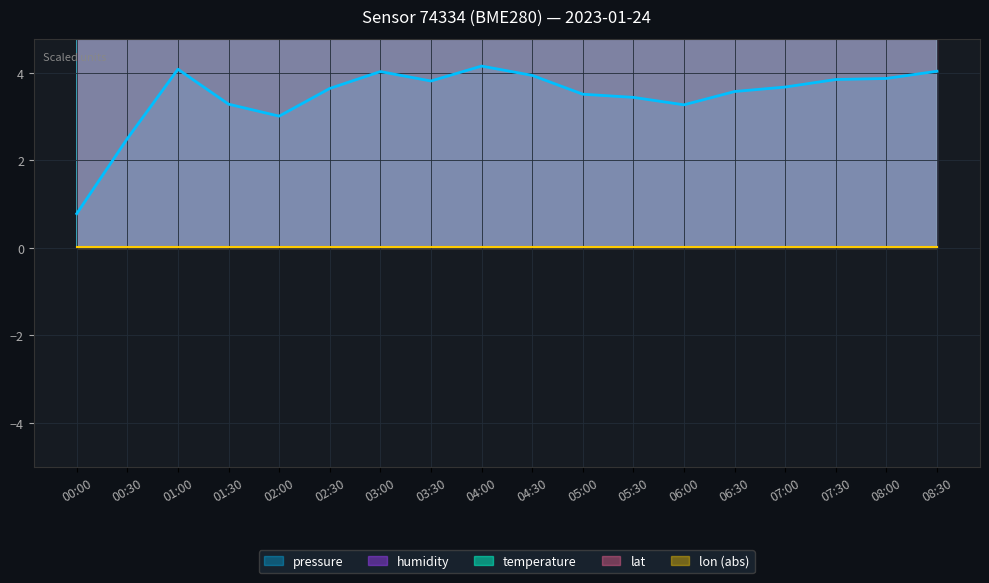

True or false: temperature has a value of 13.1 at 03:00.

False